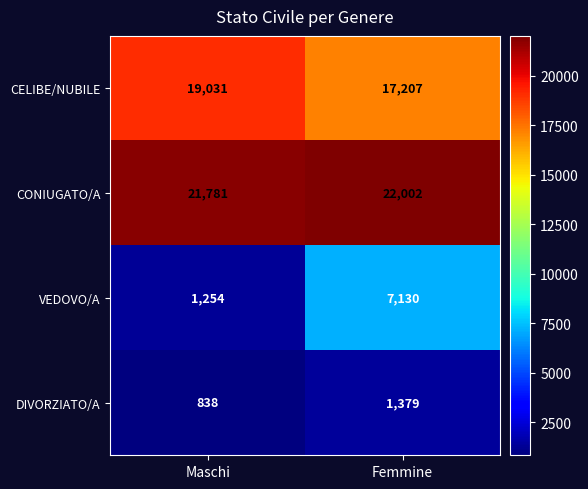

What is the difference between the VEDOVO/A values at Maschi and Femmine?

5876